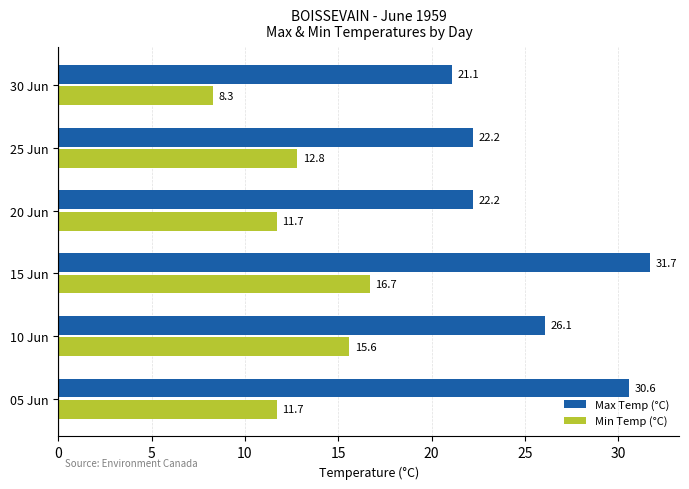

At how many categories does at least one series exceed 12?

6